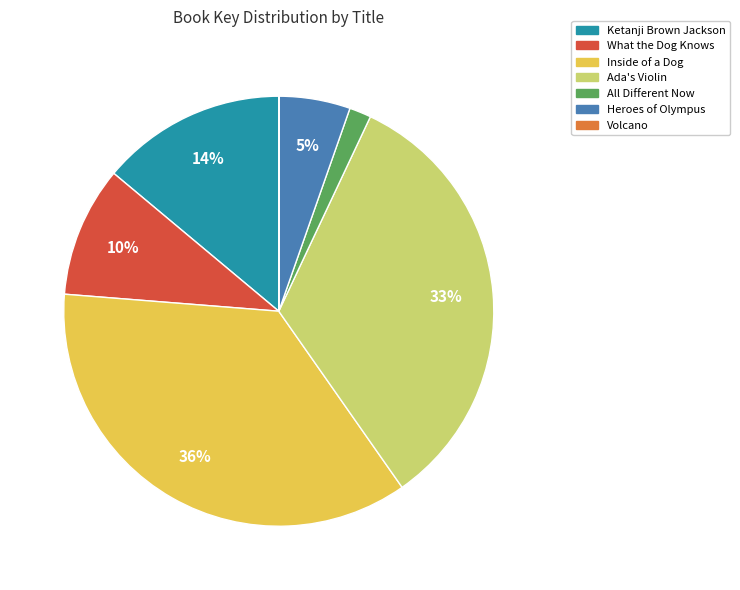

Which category has the biggest portion of the pie?

Inside of a Dog